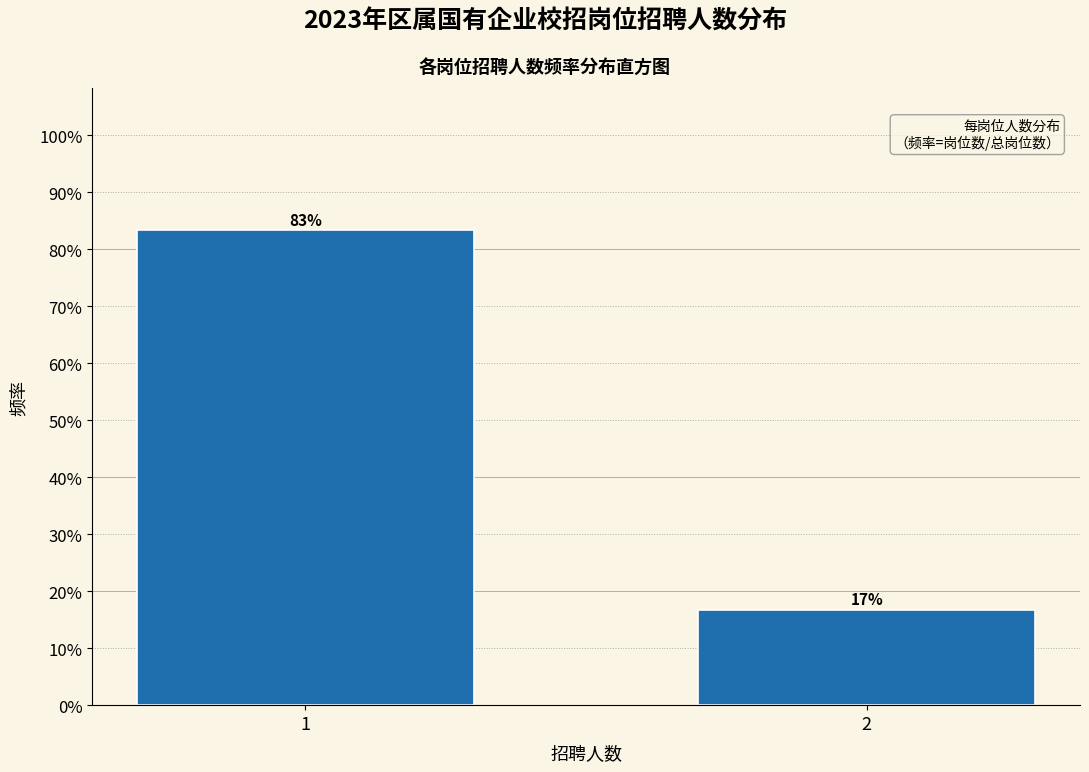

Are the bars horizontal?

No